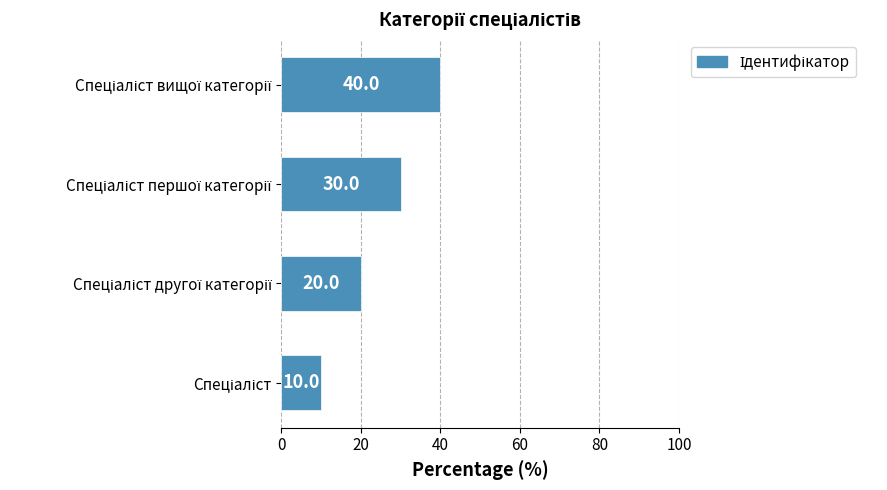

What is the sum of all values?

100